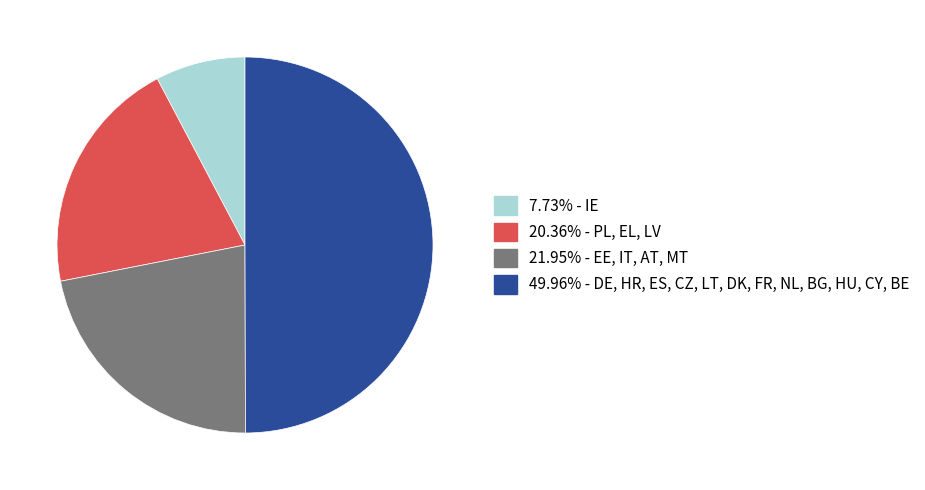

How many segments does this pie chart have?

4